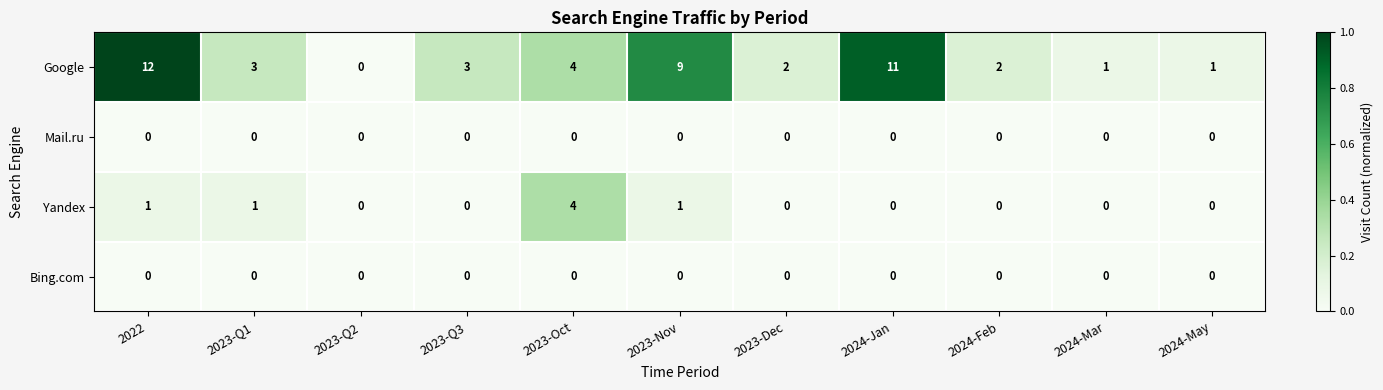

Which series changed the most between 2022 and 2024-May?

Google